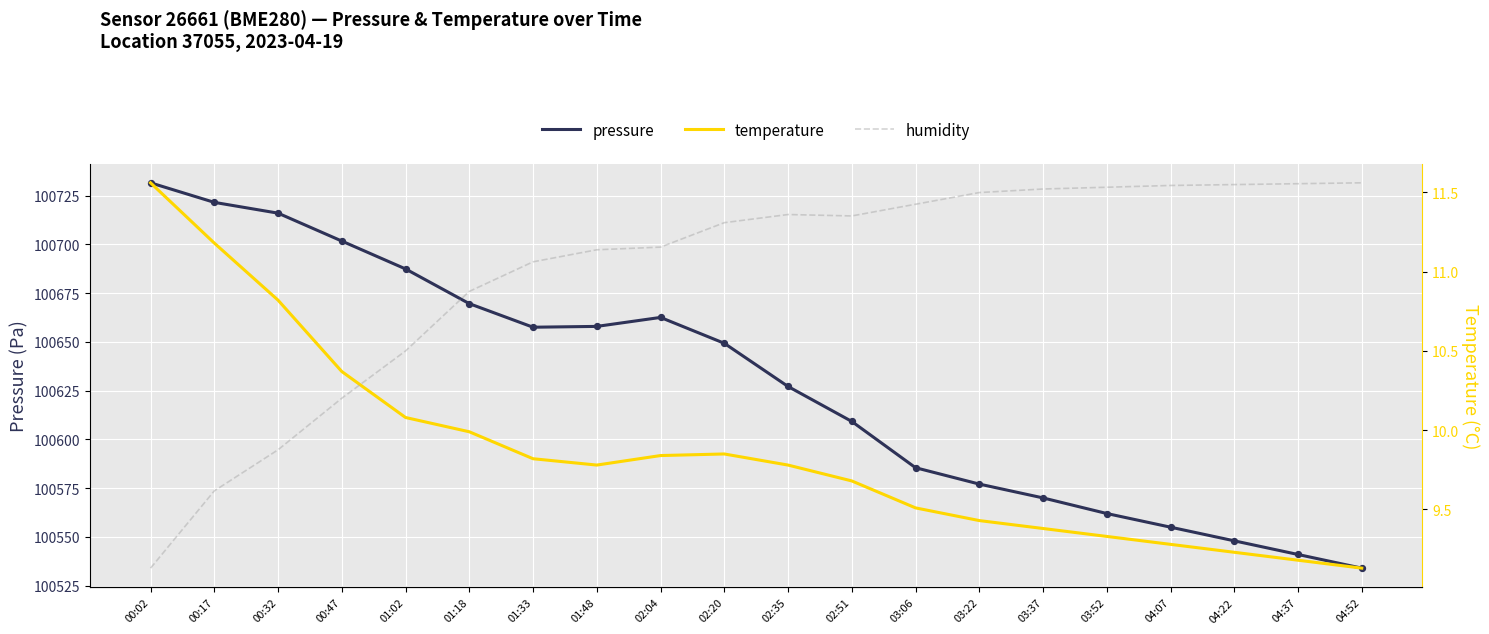

Which series contains the lowest Y value?

temperature